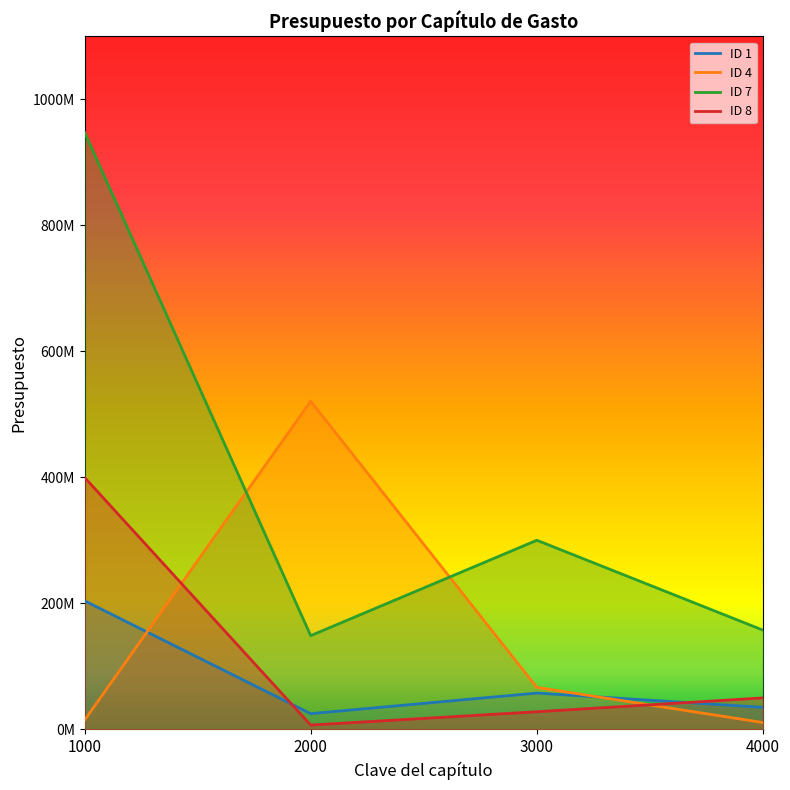

True or false: ID 7 and ID 4 cross at least once.

True